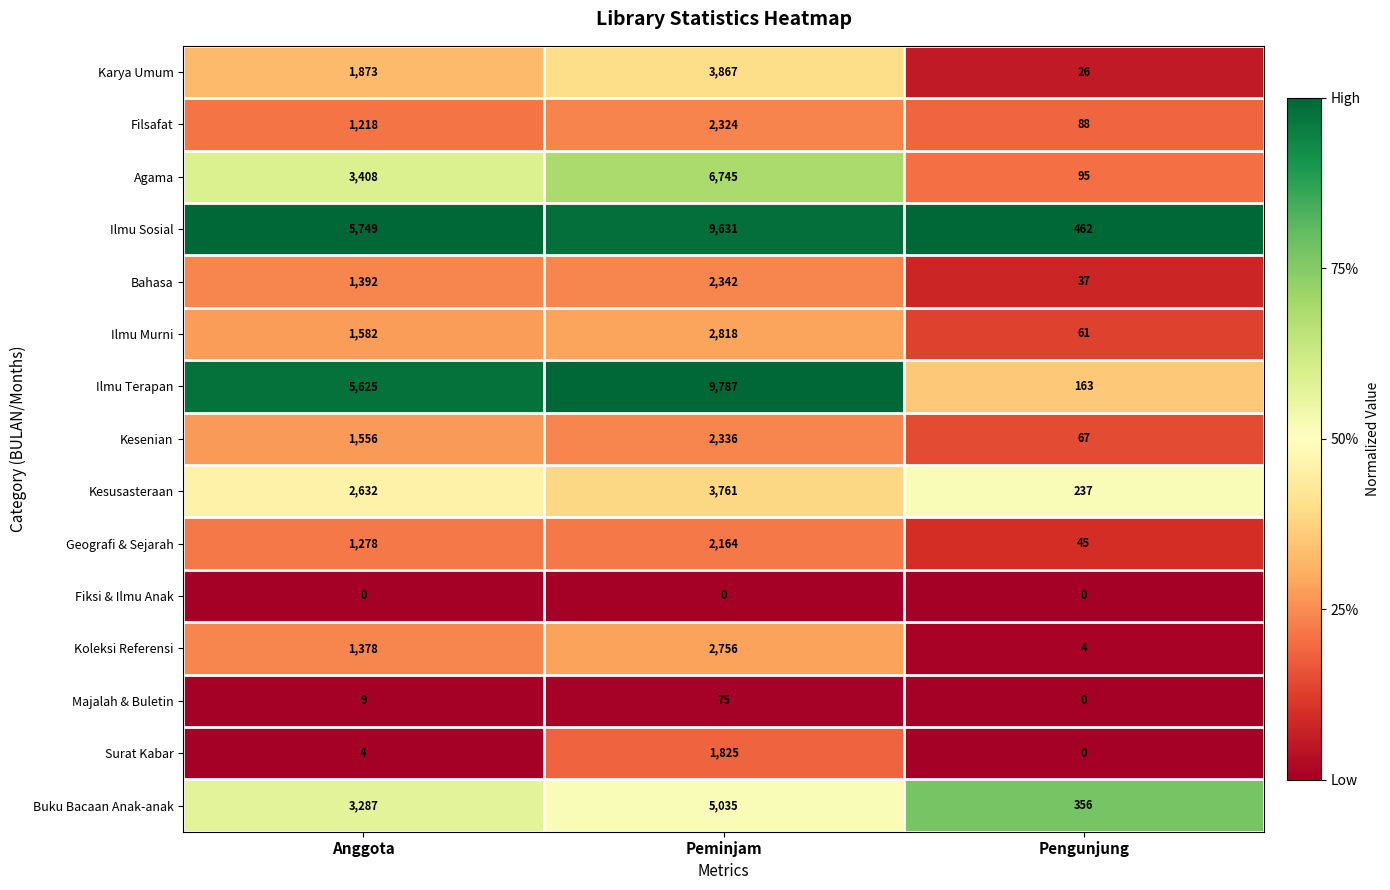

At which category is the sum across all series the highest?

Peminjam